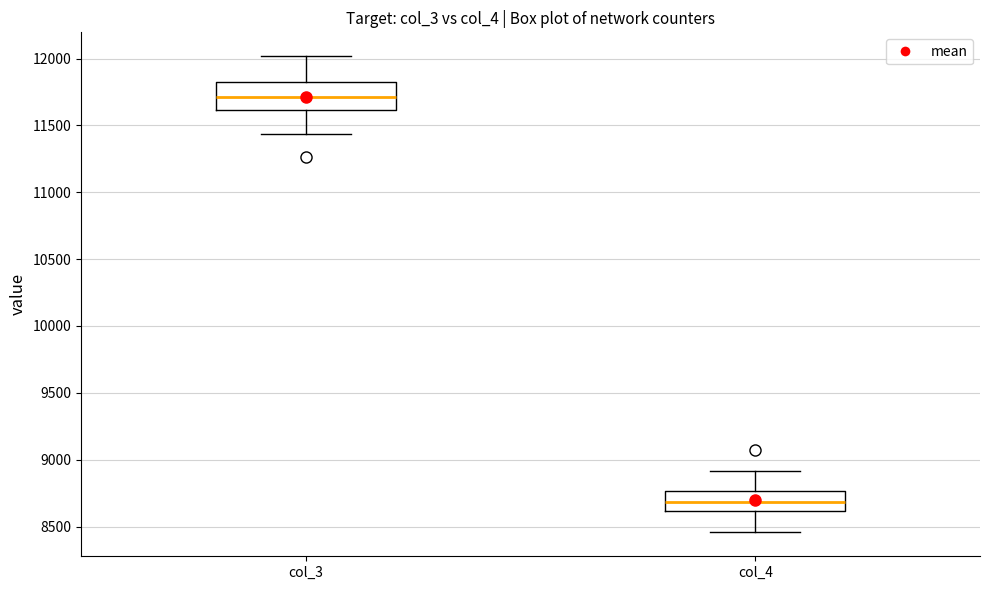

Reading left to right, transcribe this box plot: for each box, give where its median line is, the range the box spans, and where its two whiskers end, as read against the y-axis. The values are not printed on the chart, so give them approximately, as read against the axis.

col_3: median 11700, box 11600 to 11800, whiskers 11450 to 12000
col_4: median 8700, box 8600 to 8750, whiskers 8450 to 8900